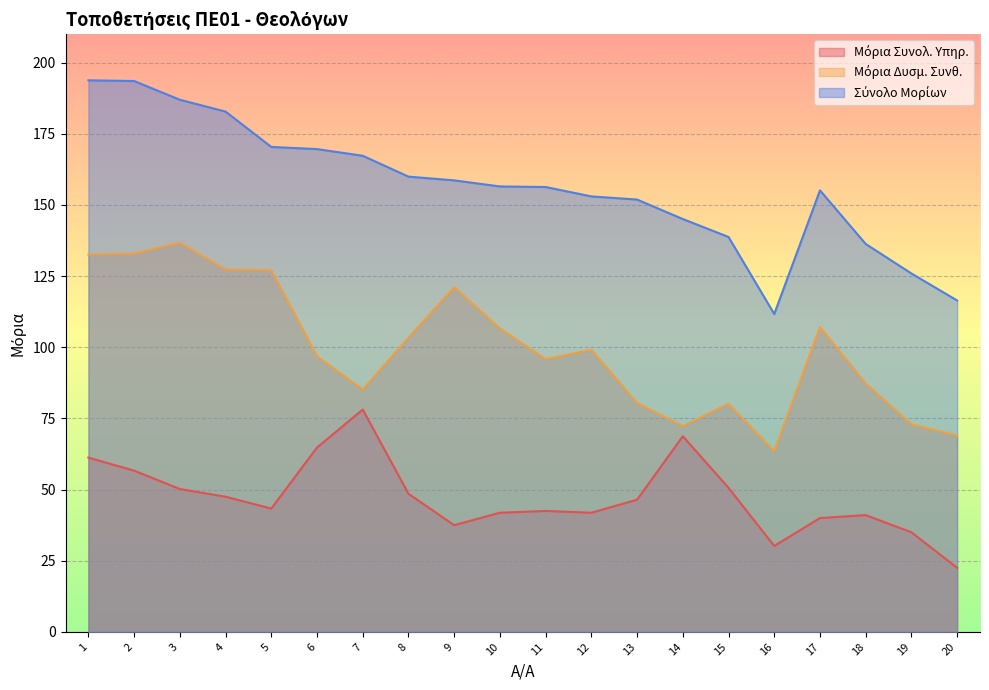

Between 9 and 11, which series saw the biggest shift?

Μόρια Δυσμ. Συνθ.